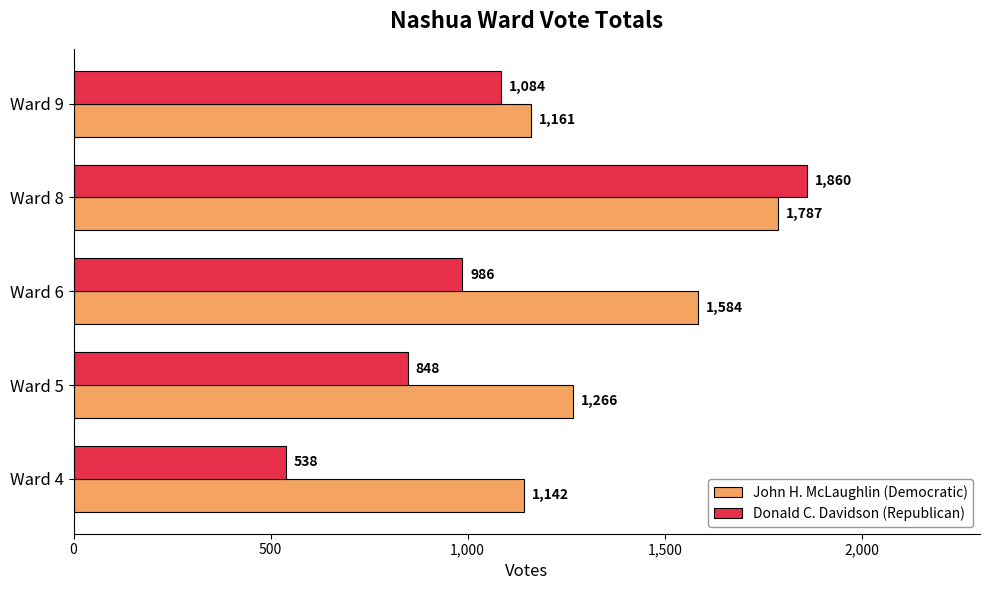

Which series has the widest spread of values?

Donald C. Davidson (Republican)